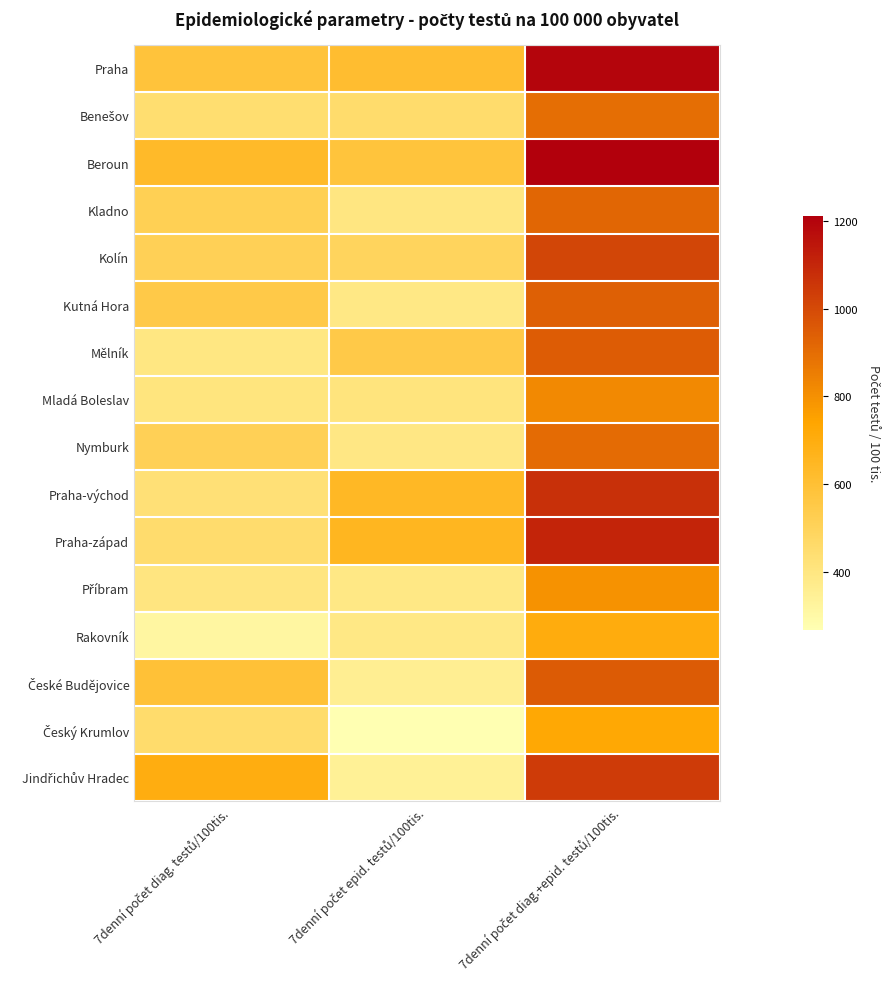

At 7denní počet diag. testů/100tis., list the series in order from largest to smallest.

Jindřichův Hradec, Beroun, České Budějovice, Praha, Kutná Hora, Kladno, Kolín, Nymburk, Český Krumlov, Praha-západ, Benešov, Praha-východ, Mladá Boleslav, Příbram, Mělník, Rakovník